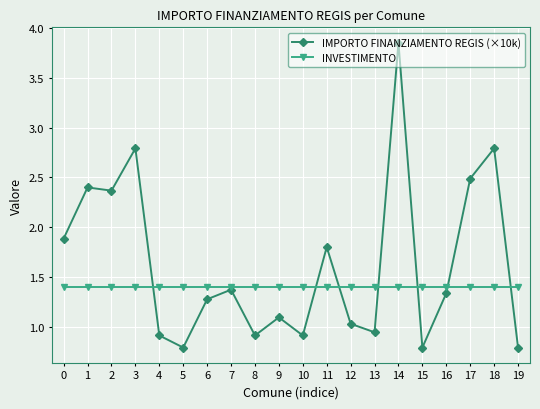

The IMPORTO FINANZIAMENTO REGIS (×10k) series shows 0.8 at 6. True or false?

False